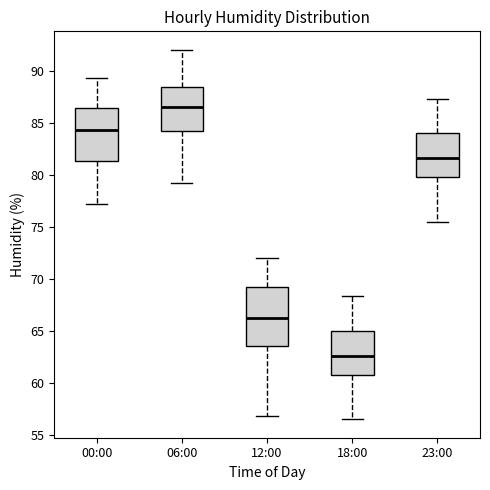

Which box has the lowest median line?

18:00